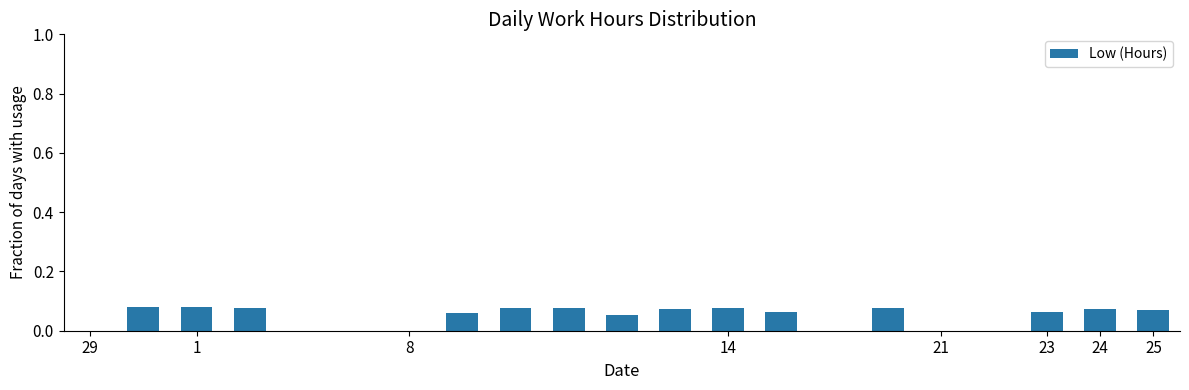

How many values are between 0 and 1?

21